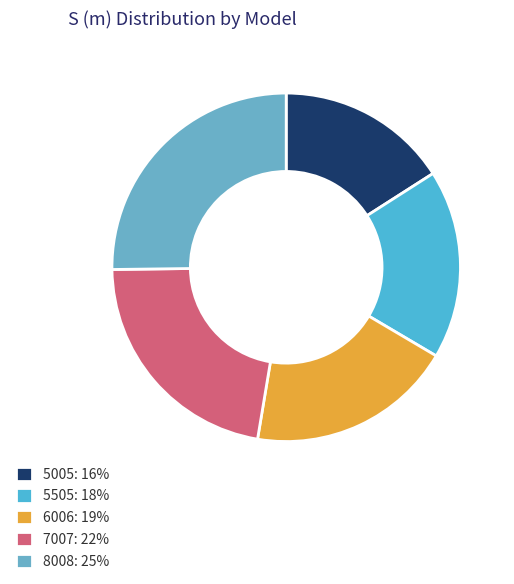

True or false: 8008 accounts for 33% of the total.

False